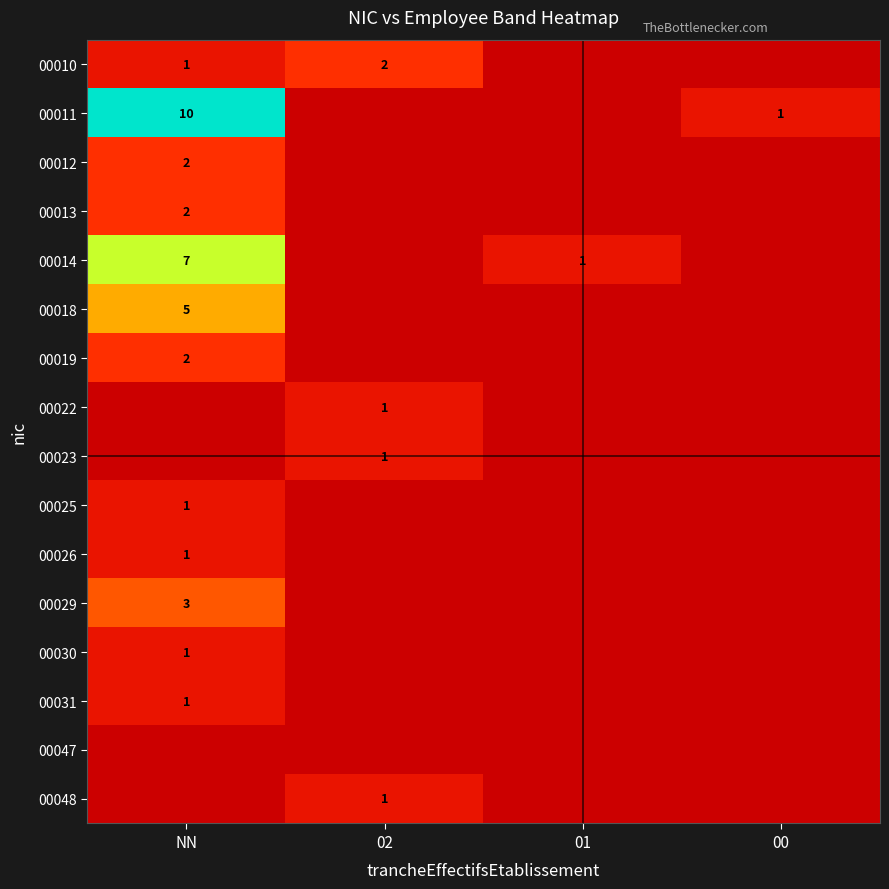

The 00022 series shows 1 at 02. True or false?

True